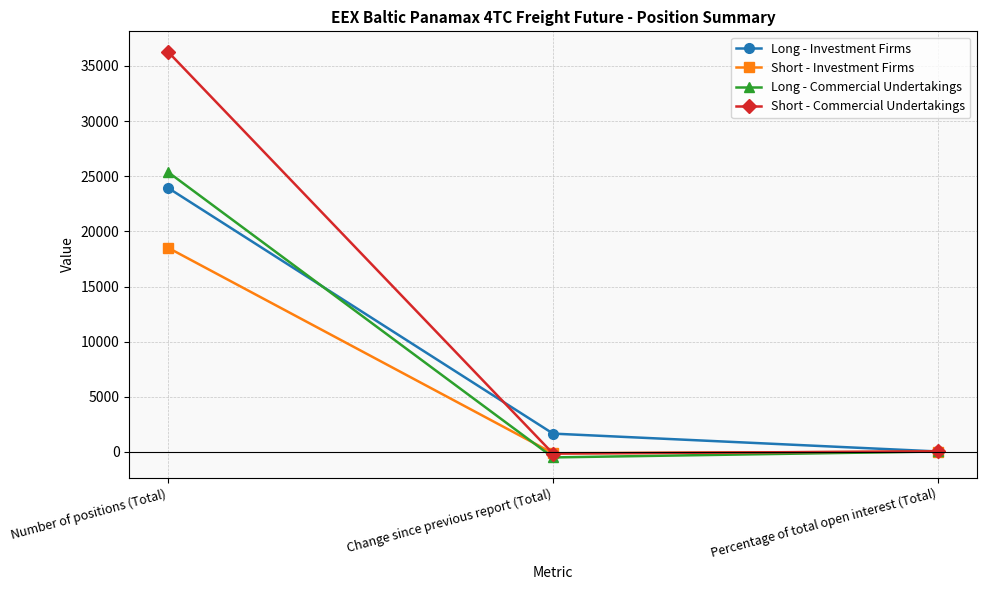

What are all the series names shown in the legend?

Long - Investment Firms, Short - Investment Firms, Long - Commercial Undertakings, Short - Commercial Undertakings